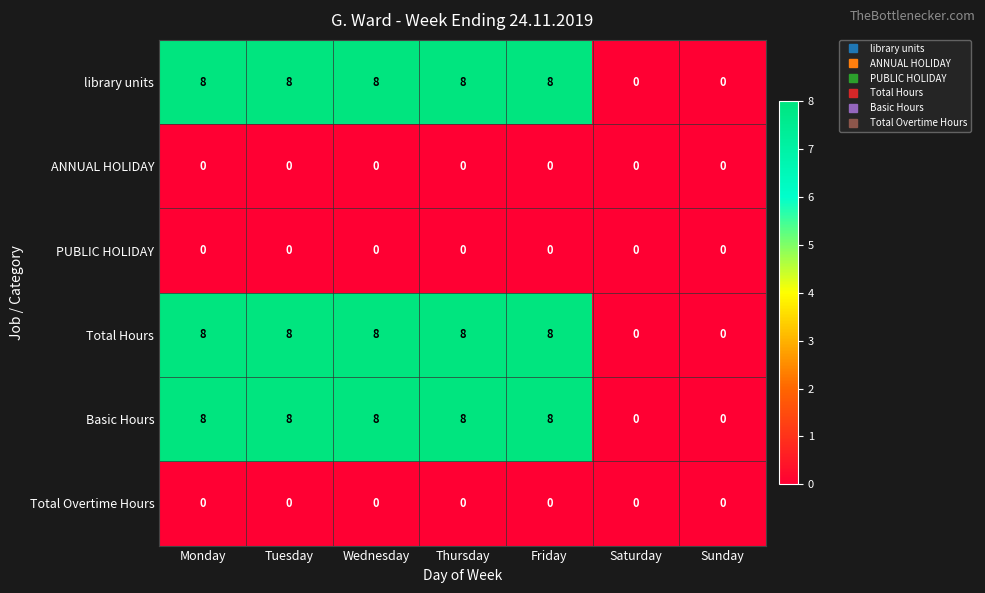

How many series are shown in this chart?

6